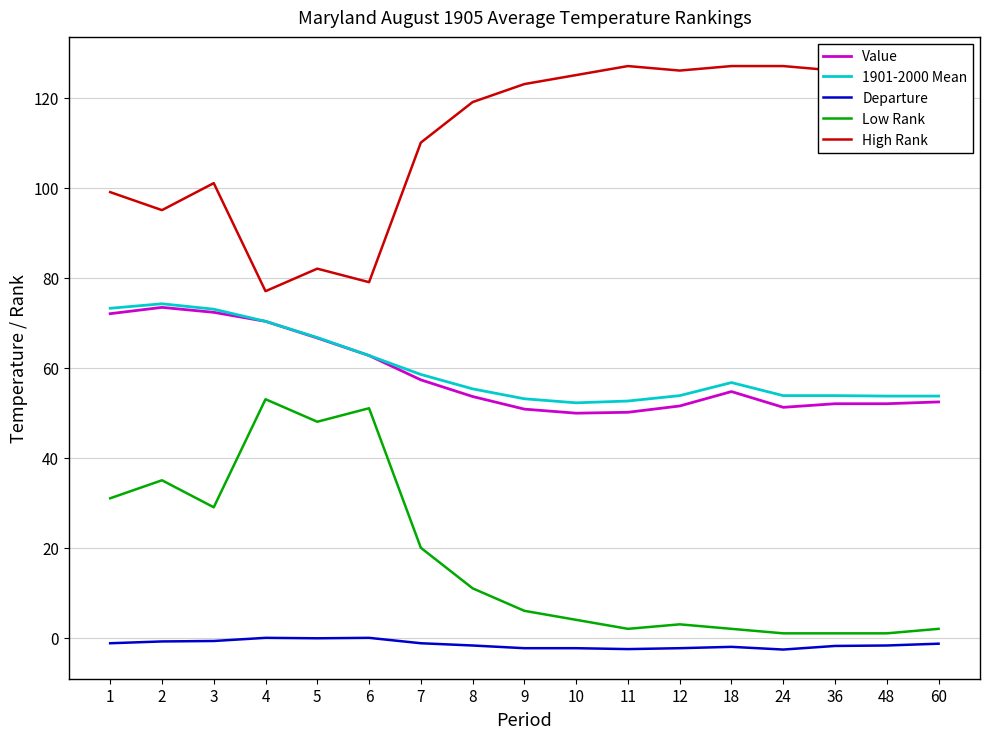

True or false: Low Rank has a value of 31.0 at 1.

True